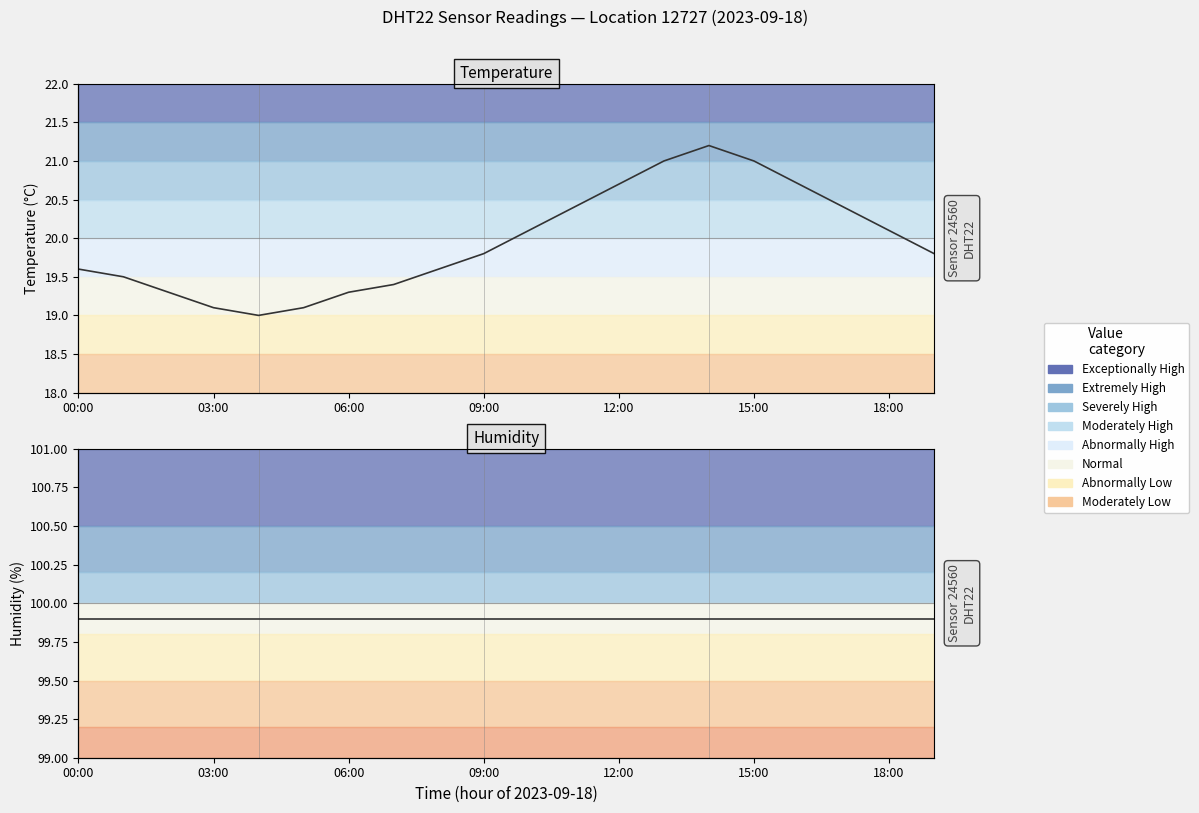

What is the spread (max minus min) of values at 10?

79.8